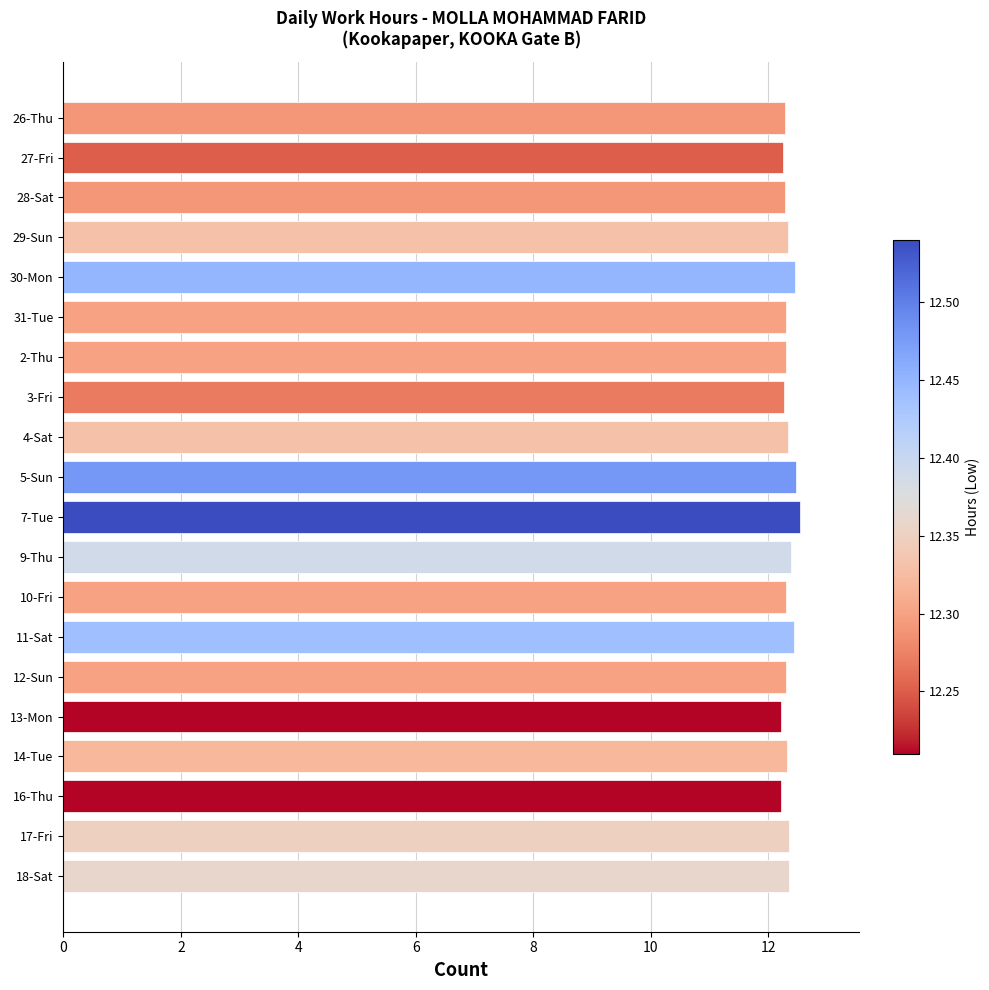

How many values are between 12 and 13?

20